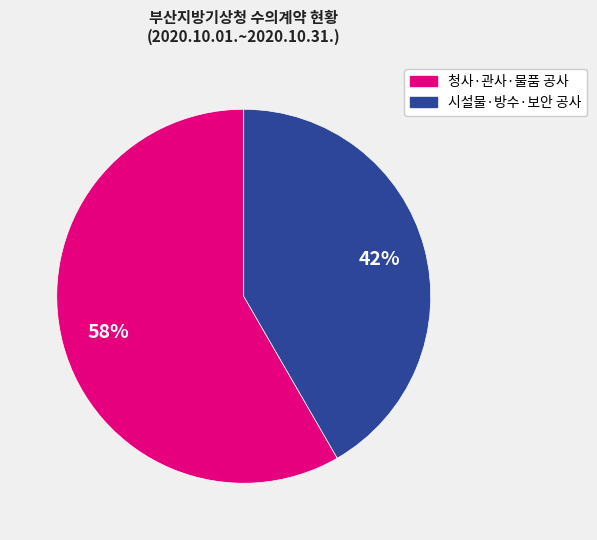

Does any single category account for the majority?

Yes